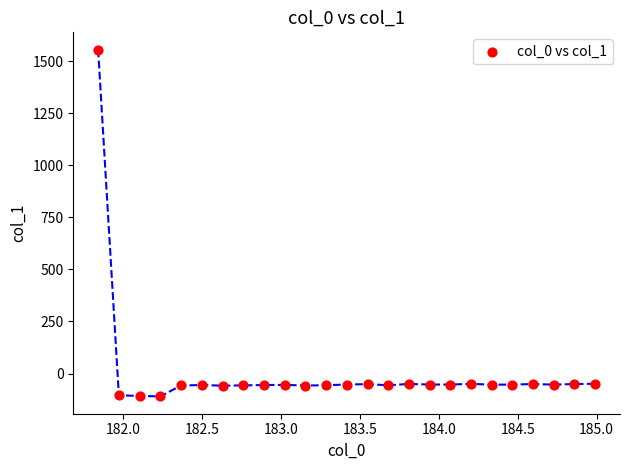

What is the range of Y values (max minus min)?

1666.1